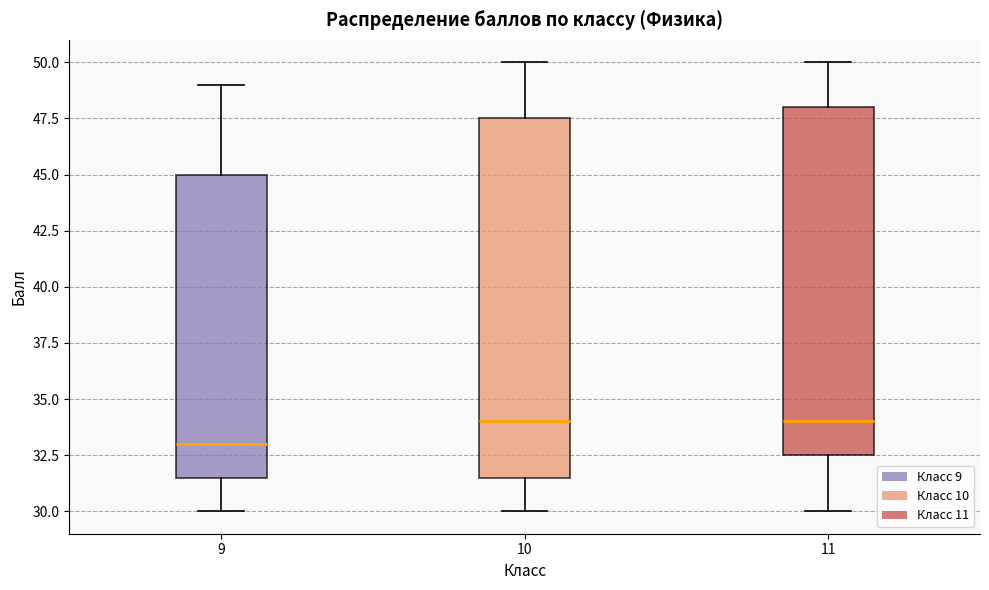

Which box is the tallest, from its lower edge to its upper edge?

10